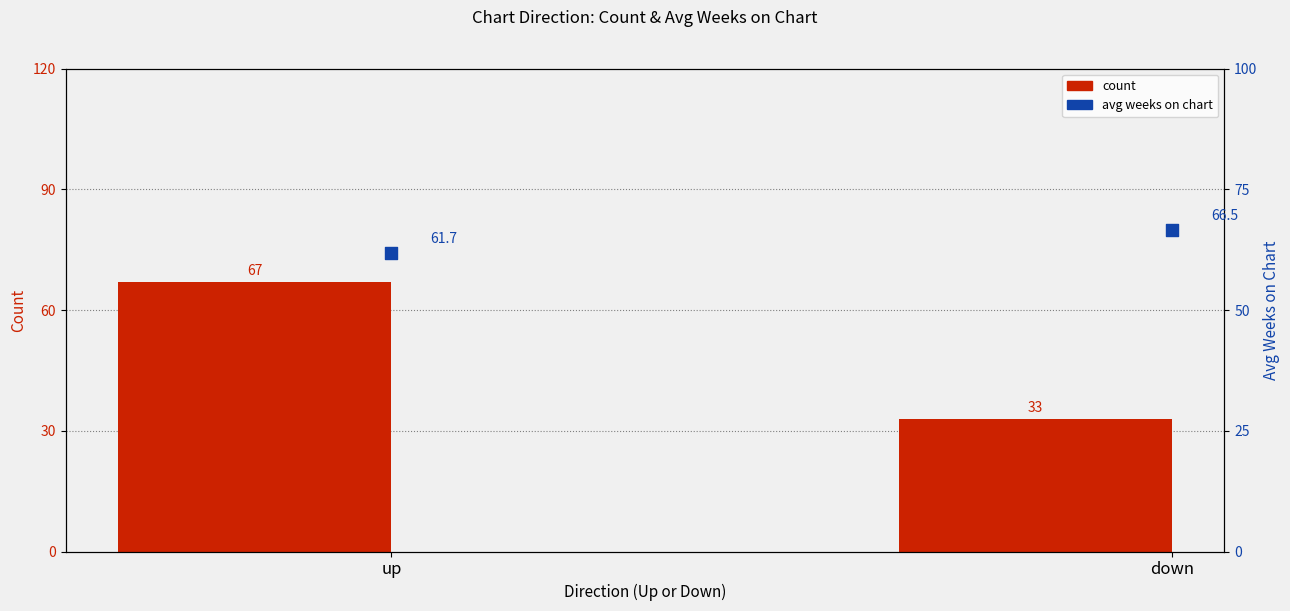

Is the value of avg weeks on chart at up greater than the value of count at down?

Yes